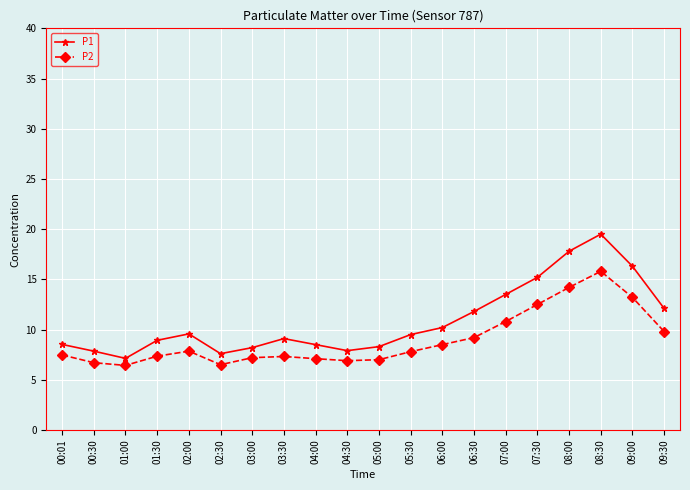

What is the total value across all series at 09:30?

21.9